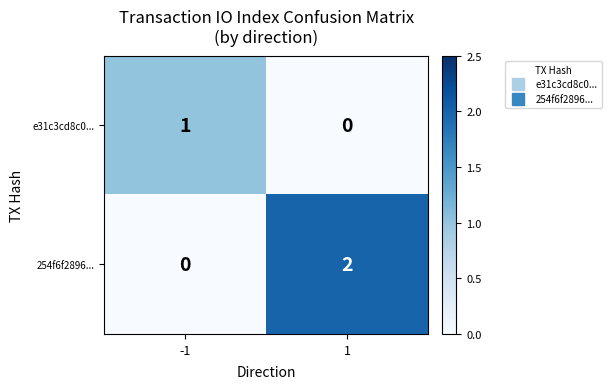

Which series has the largest total across all categories?

254f6f2896...